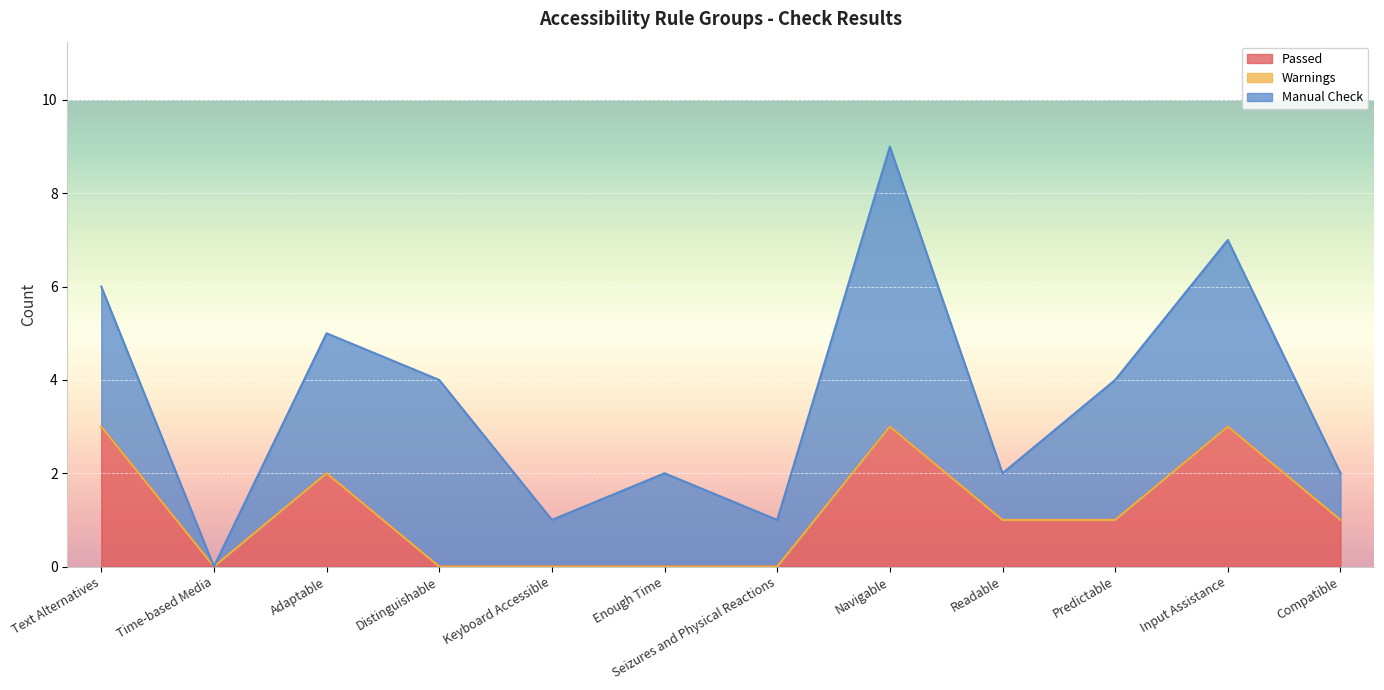

The Warnings series shows 0 at Compatible. True or false?

True